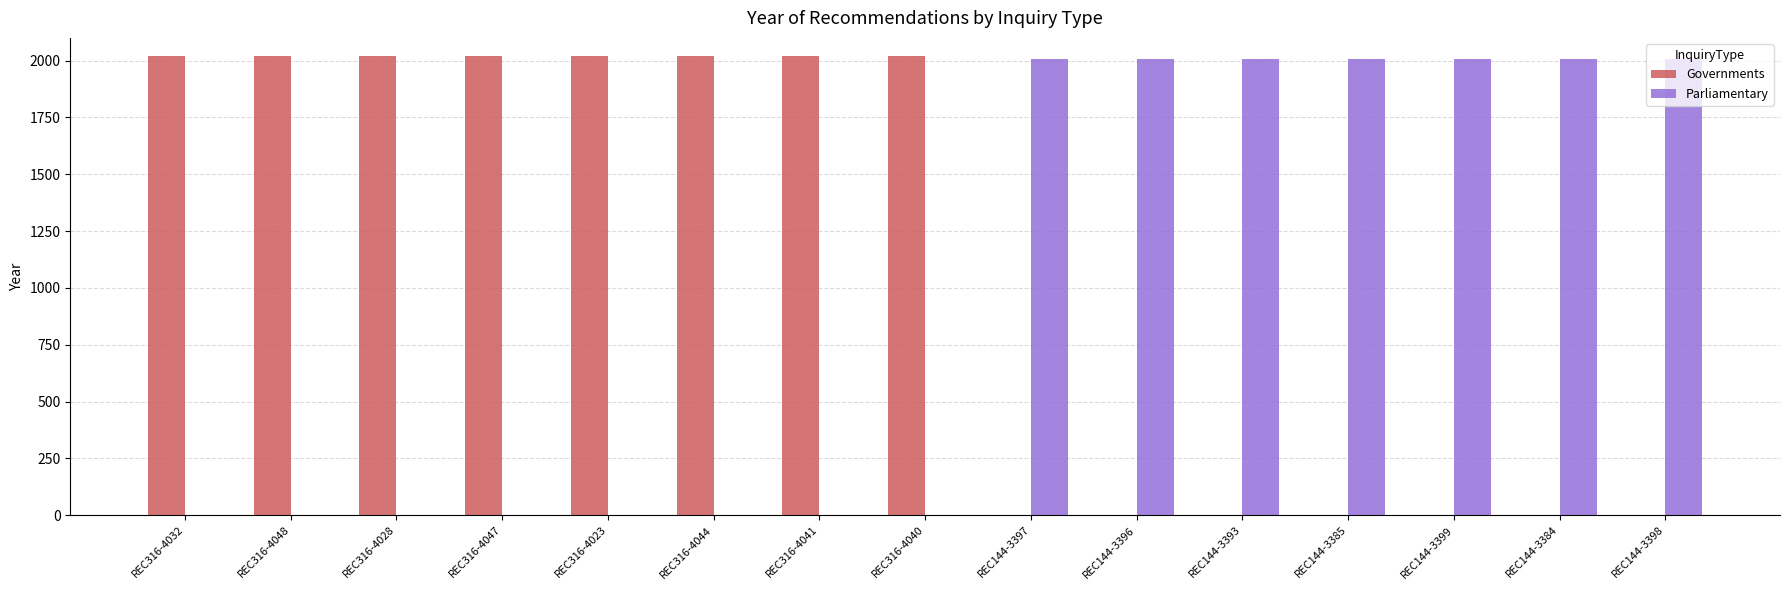

What is the total value across all series at REC316-4040?

2020